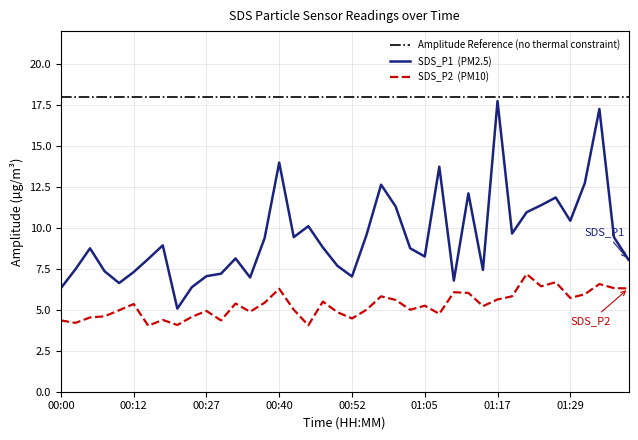

Which has a higher value, 00:22 or 01:25?

01:25